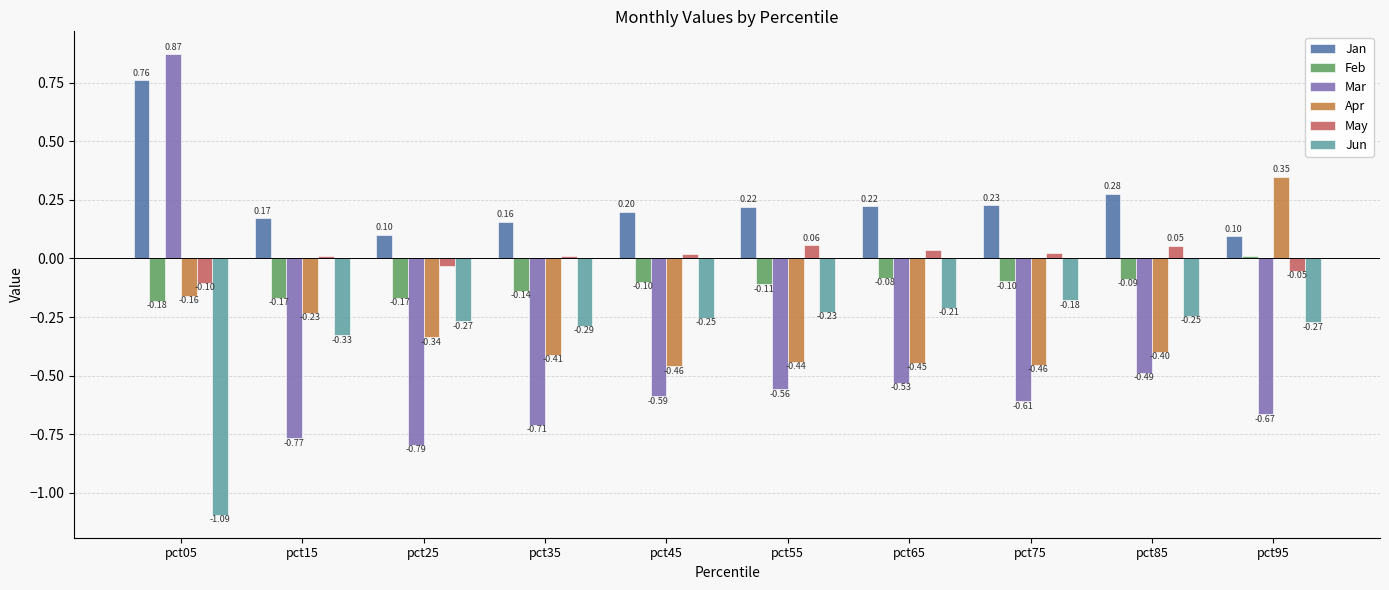

Between pct05 and pct45, which series saw the biggest shift?

Mar